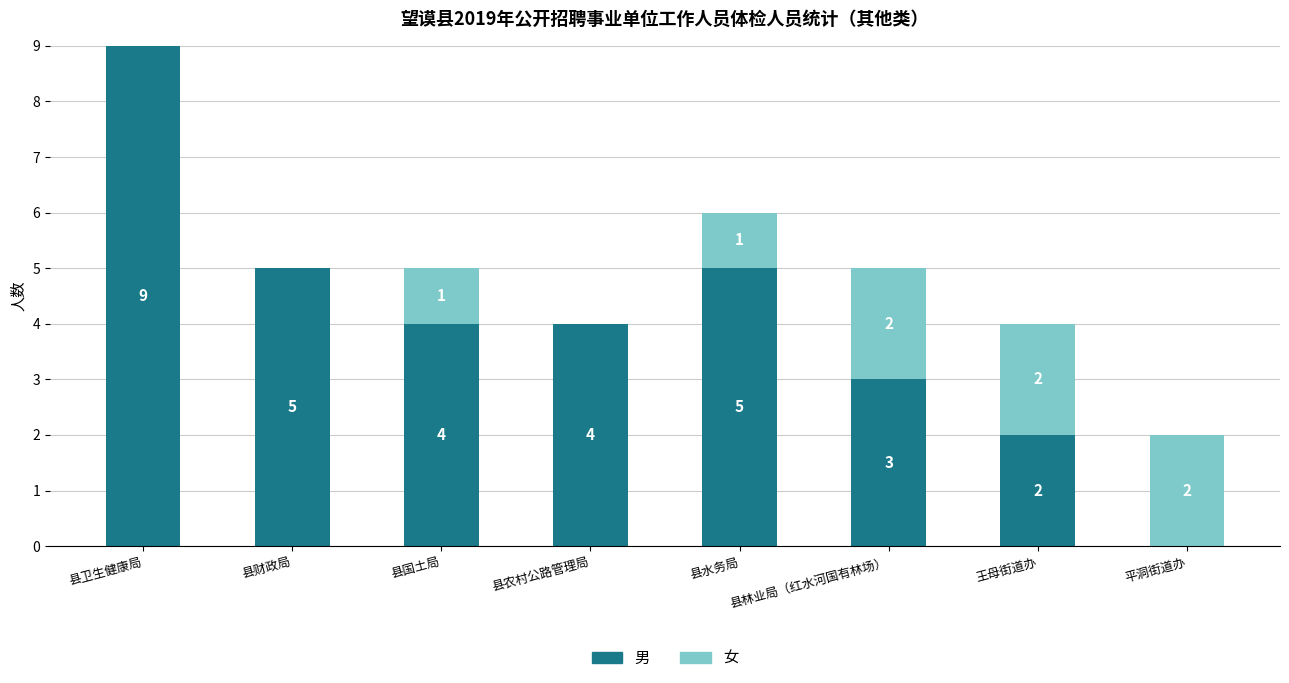

Are the bars horizontal?

No